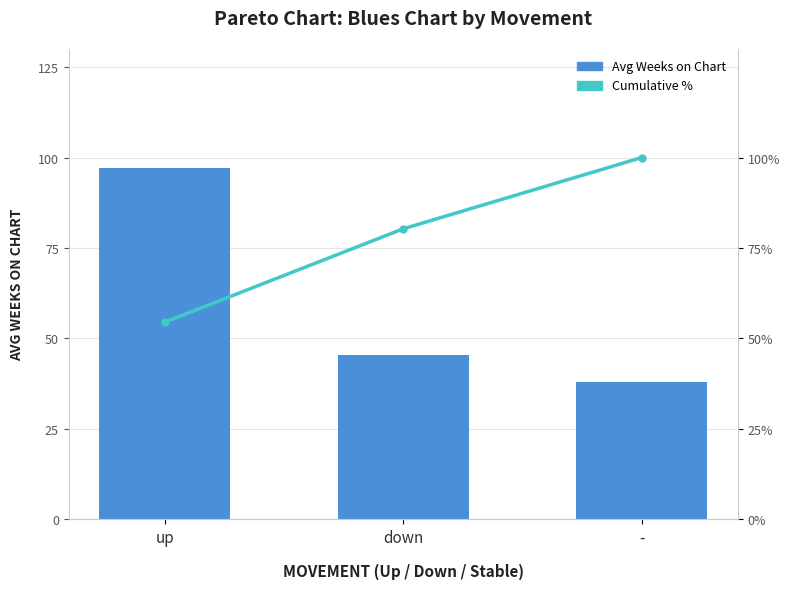

What is the highest value of the Cumulative % series?

100.0